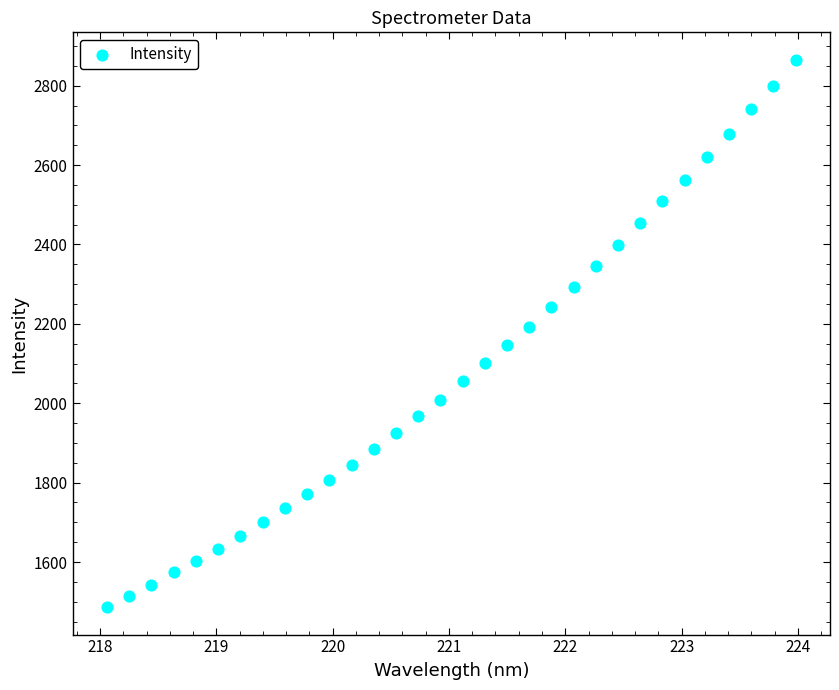

What is the range of X values (max minus min)?

5.9